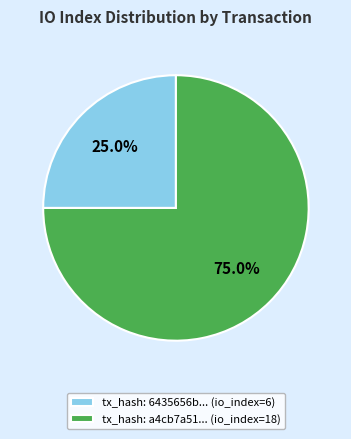

What is the ratio of the value at tx_hash: 6435656b... (io_index=6) to the value at tx_hash: a4cb7a51... (io_index=18)?

0.3